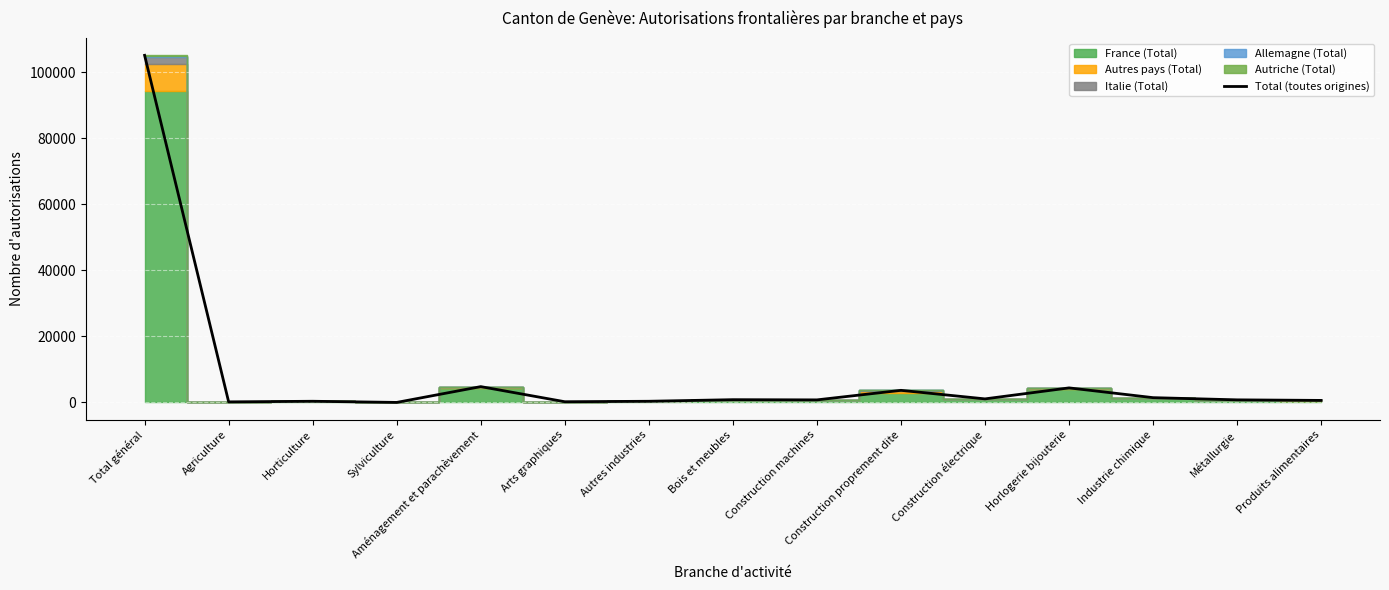

List the labels in order of value, smallest first.

Sylviculture, Agriculture, Arts graphiques, Autres industries, Horticulture, Produits alimentaires, Construction machines, Métallurgie, Bois et meubles, Construction électrique, Industrie chimique, Construction proprement dite, Horlogerie bijouterie, Aménagement et parachèvement, Total général